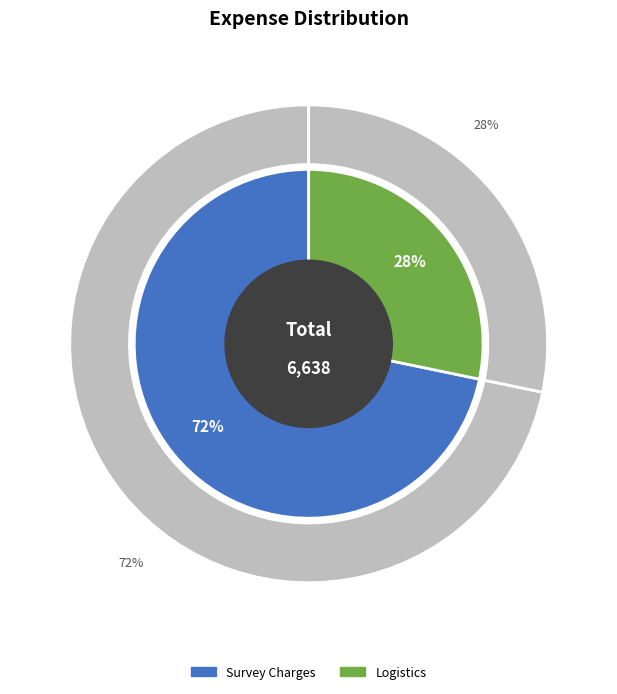

Does Survey Charges account for over 50% of the chart?

Yes